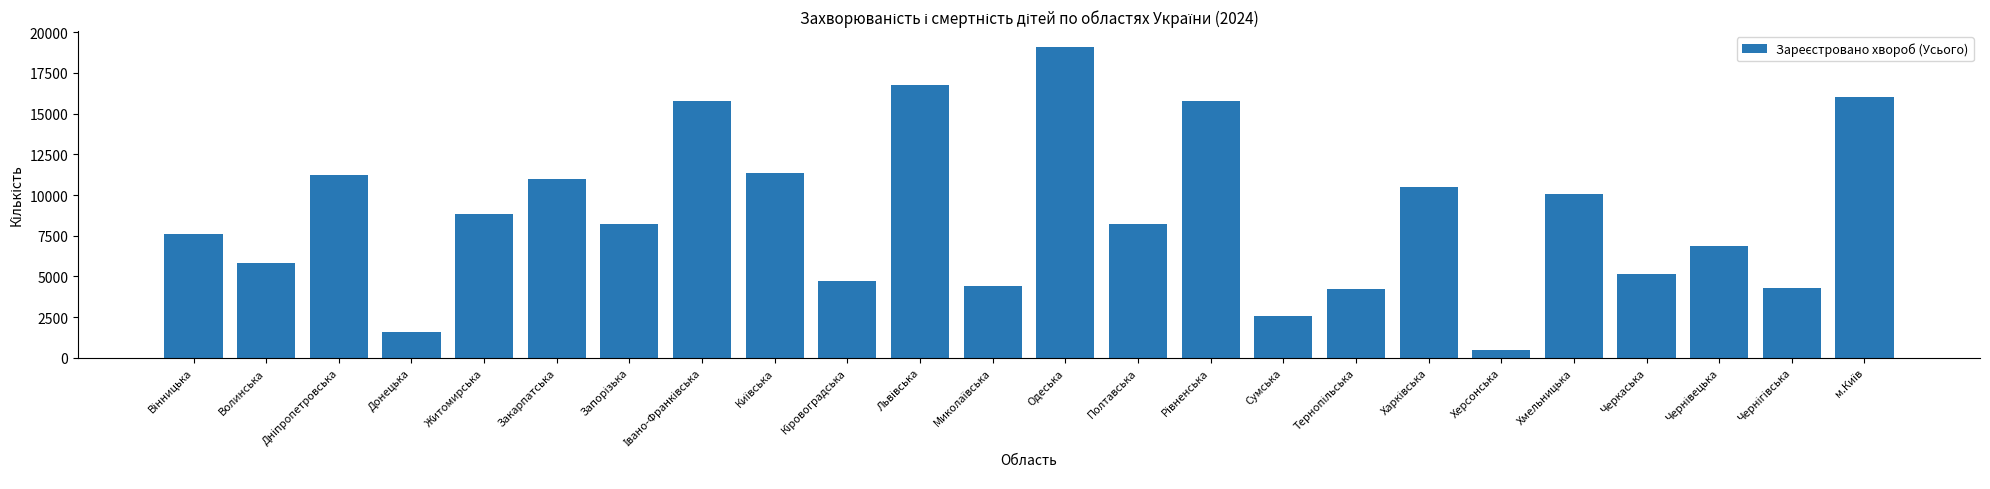

True or false: the data shows 15208 at Хмельницька.

False